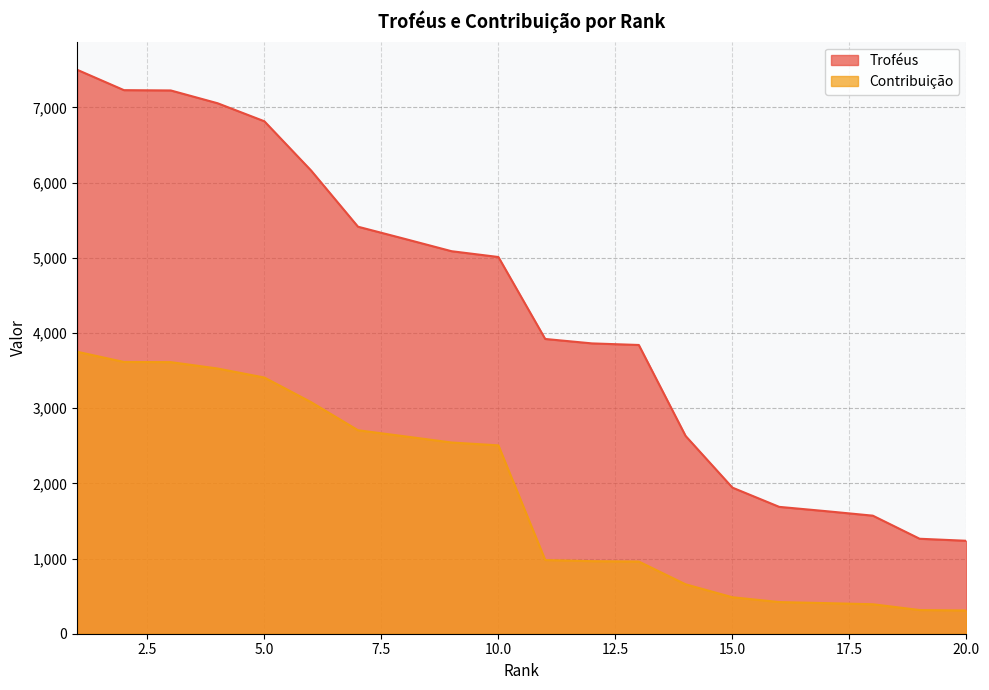

True or false: Contribuição has a value of 1836 at 7.

False